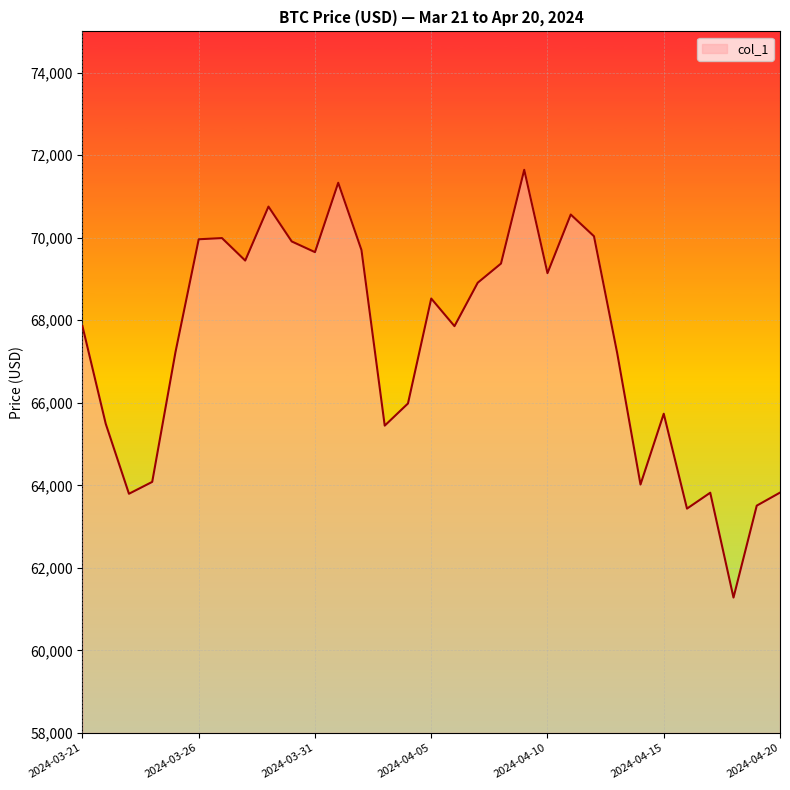

What is the difference between the maximum and minimum values?

10365.4